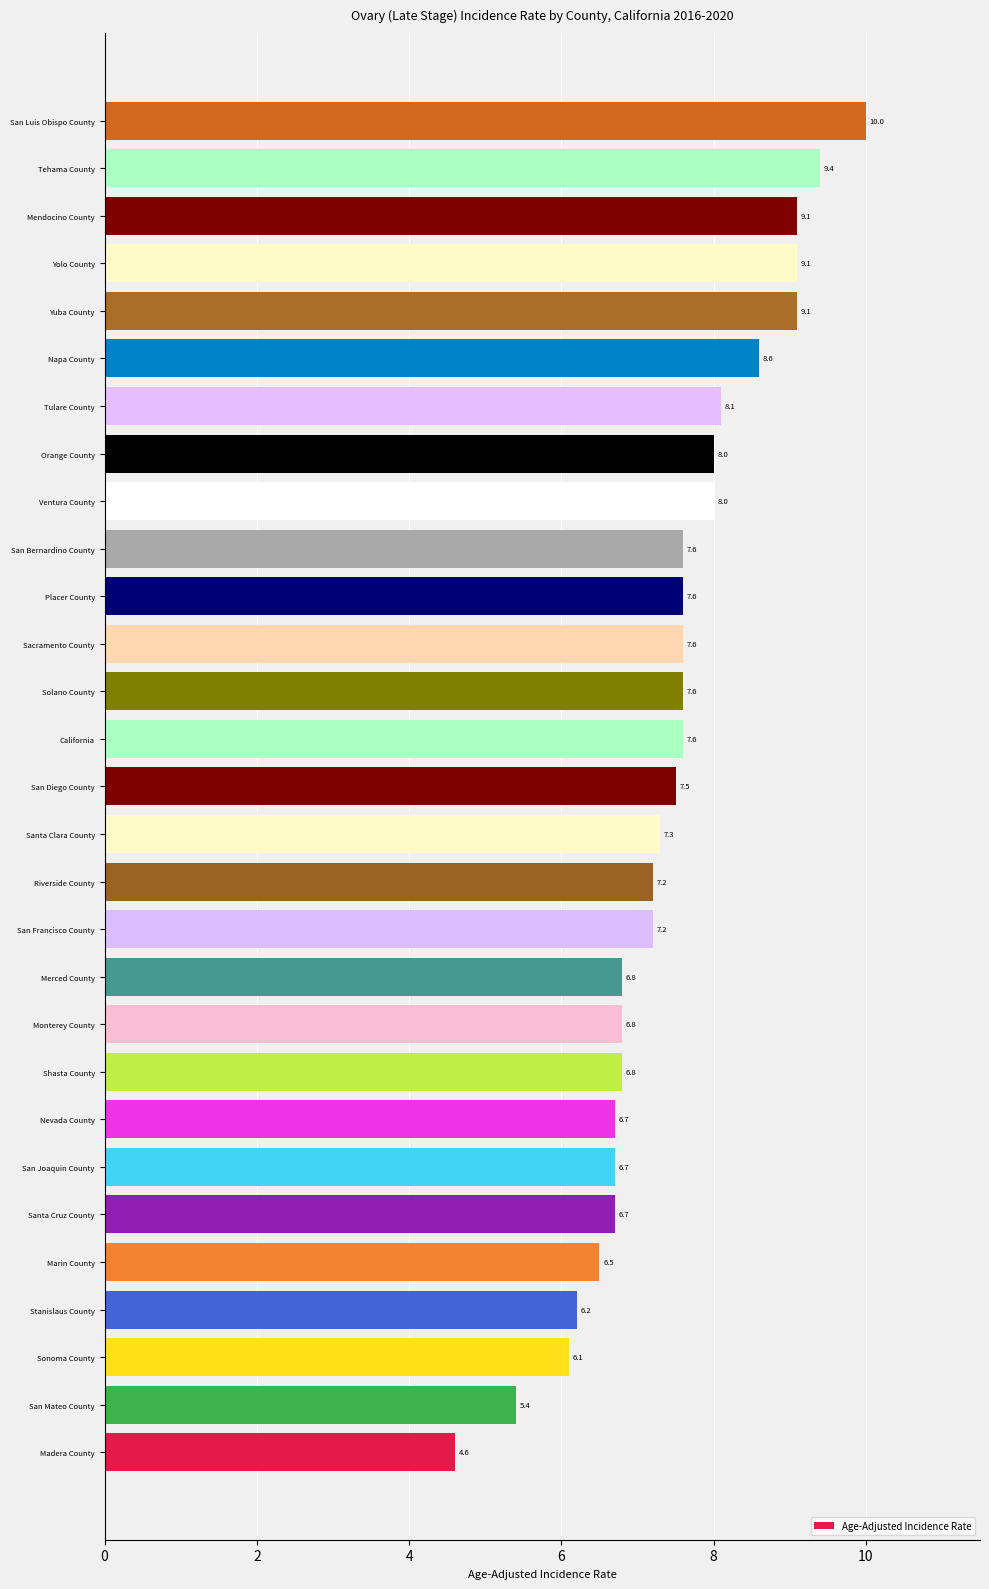

What is the ratio of the value at San Francisco County to the value at Madera County?

1.6